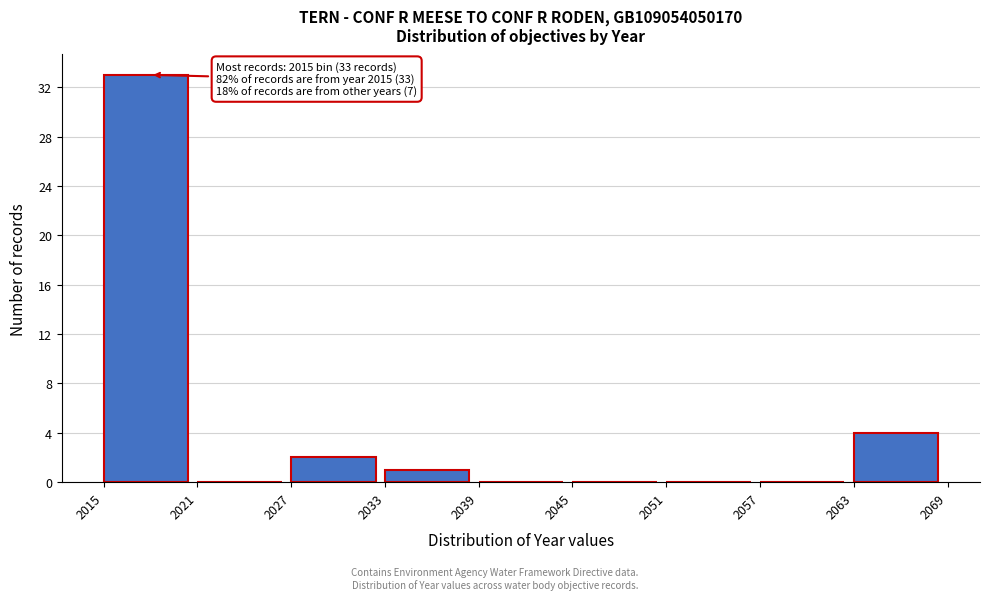

Which range on the x-axis has the tallest bar?

2015 to 2021